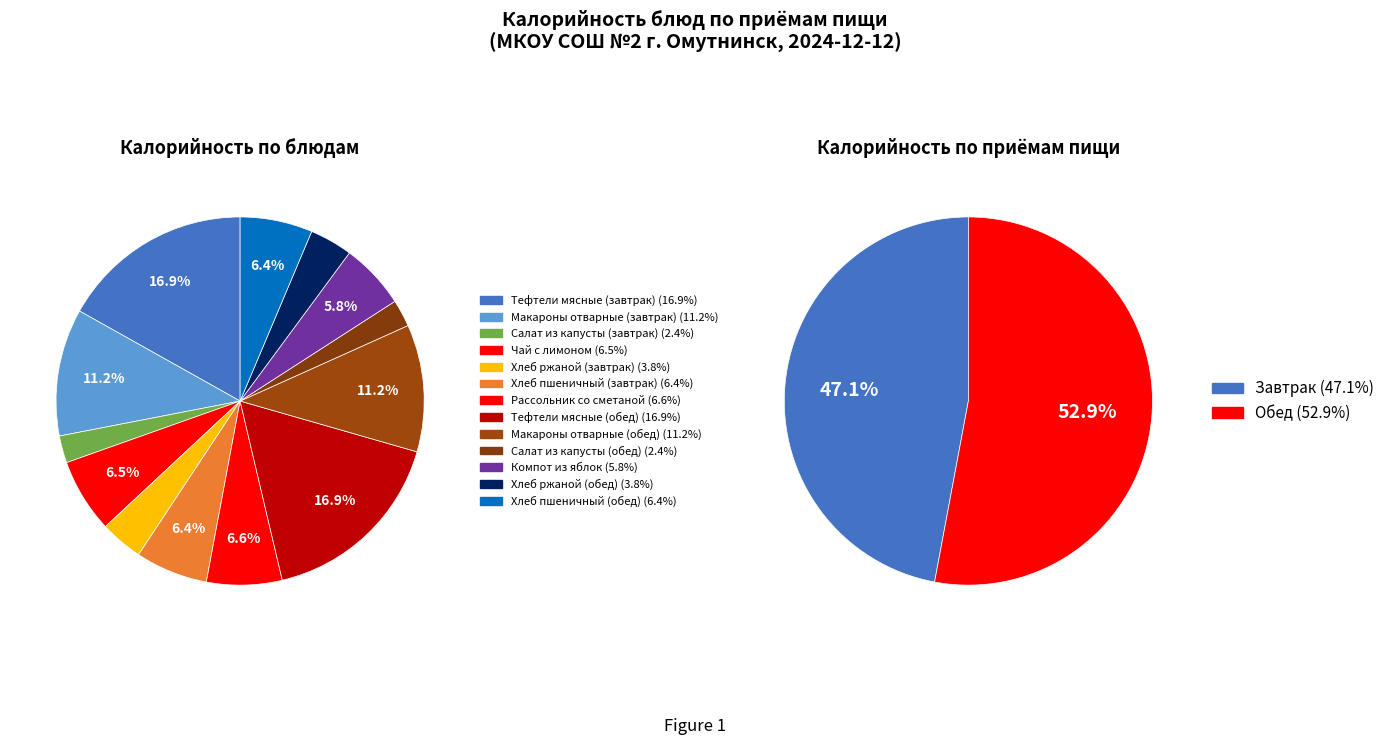

Is the sum of Компот из яблок and Хлеб ржаной (обед) greater than half?

No